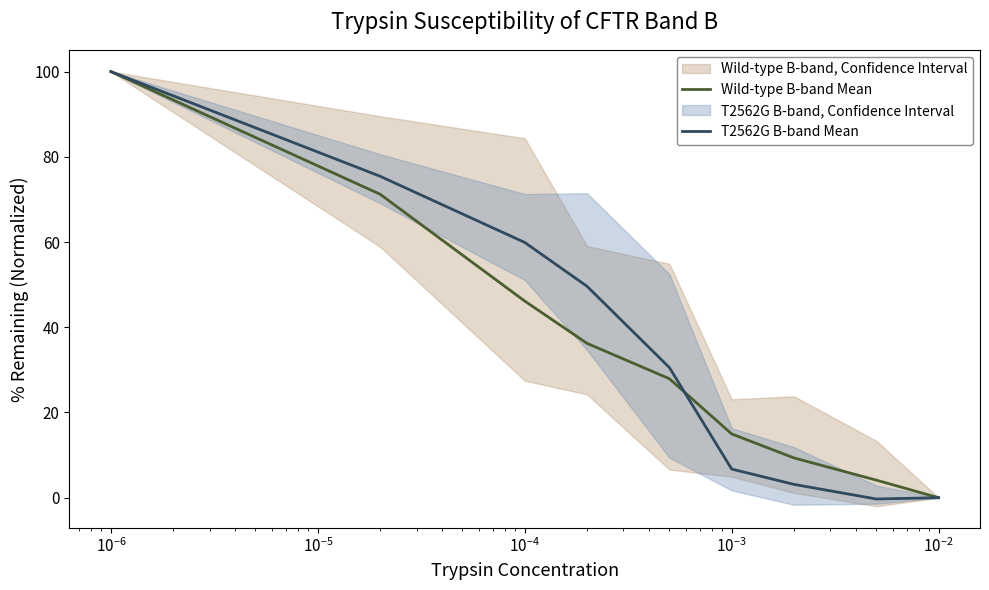

What is the difference between the maximum and minimum values in the Wild-type B-band Mean series?

100.0